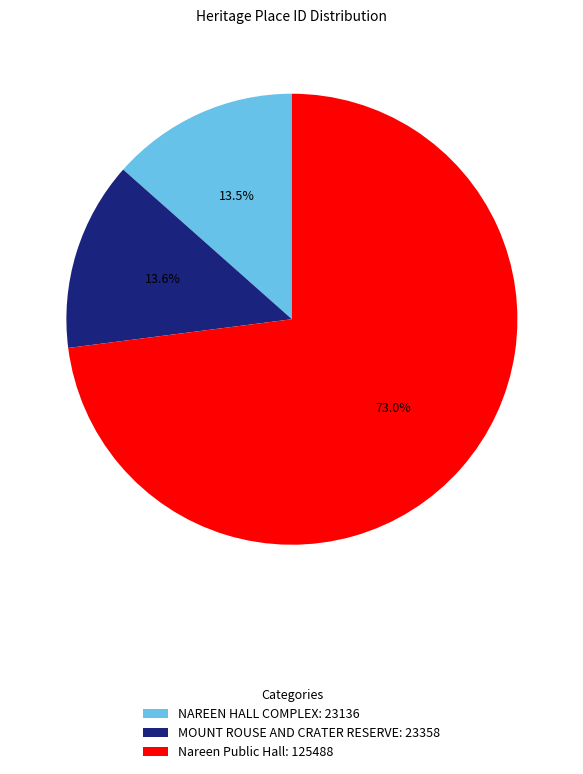

How many segments does this pie chart have?

3